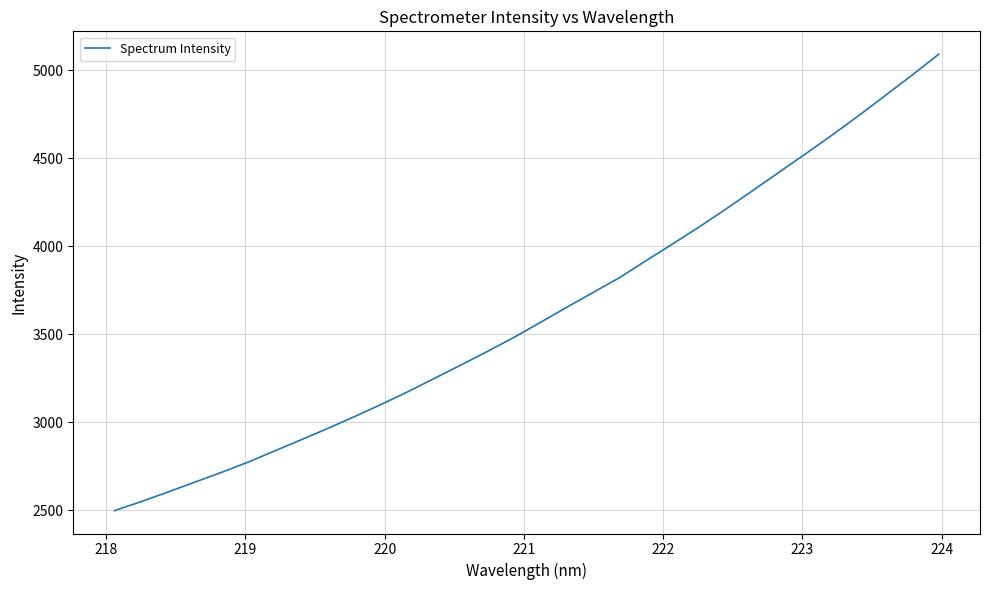

What is the greatest value displayed?

5091.6